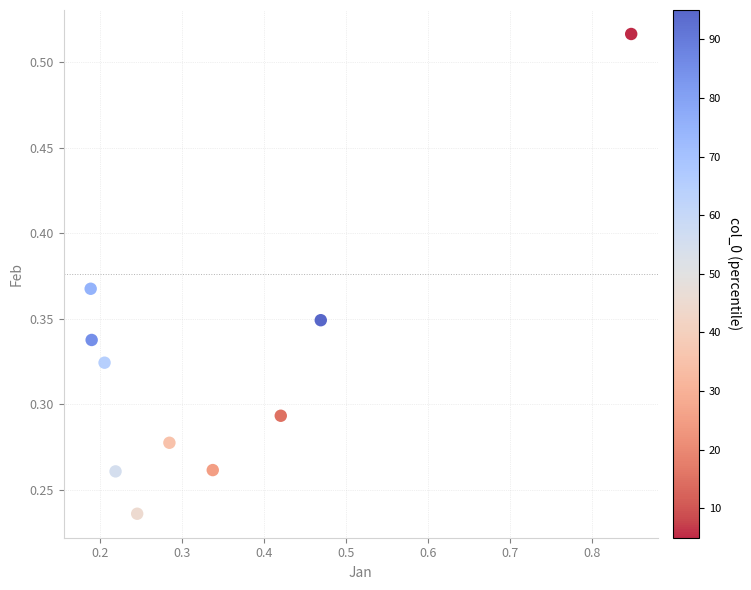

What is the range of X values (max minus min)?

0.7